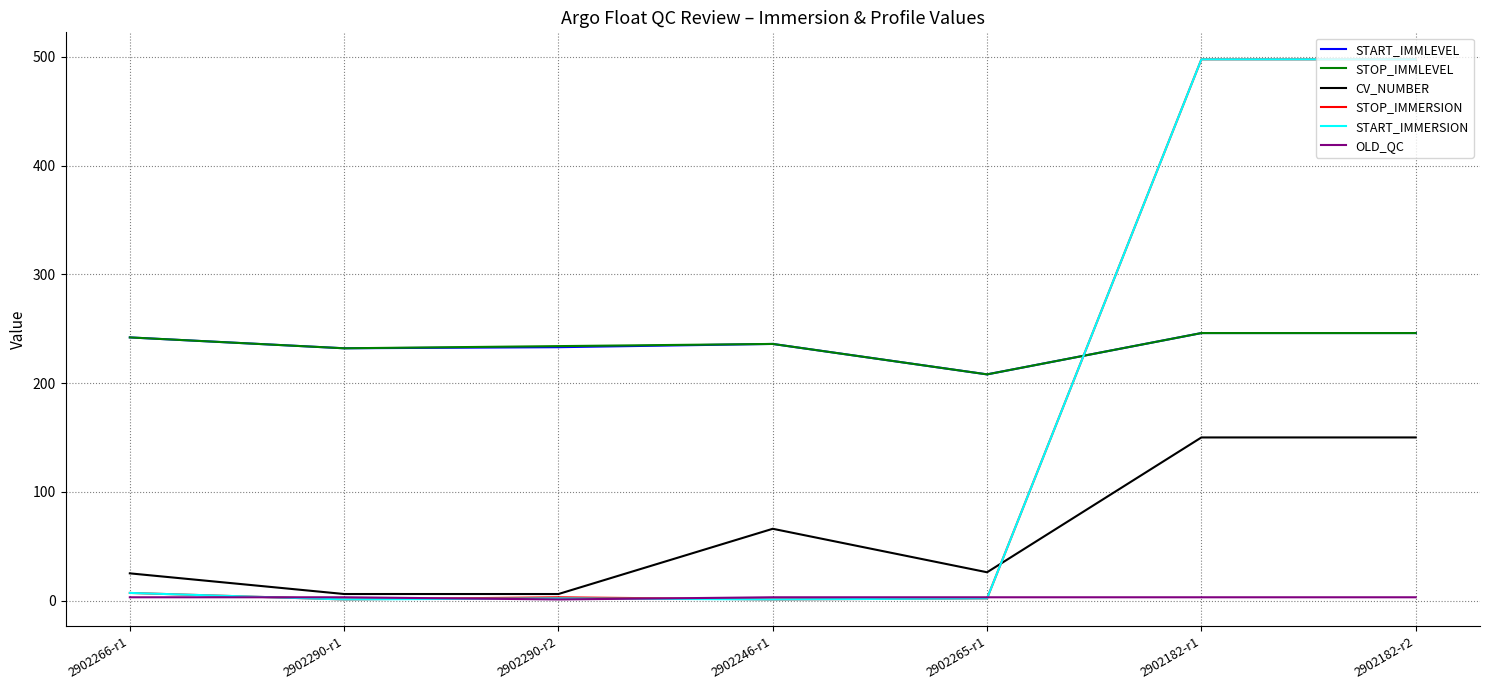

Which series changed the most between 2902266-r1 and 2902290-r2?

CV_NUMBER